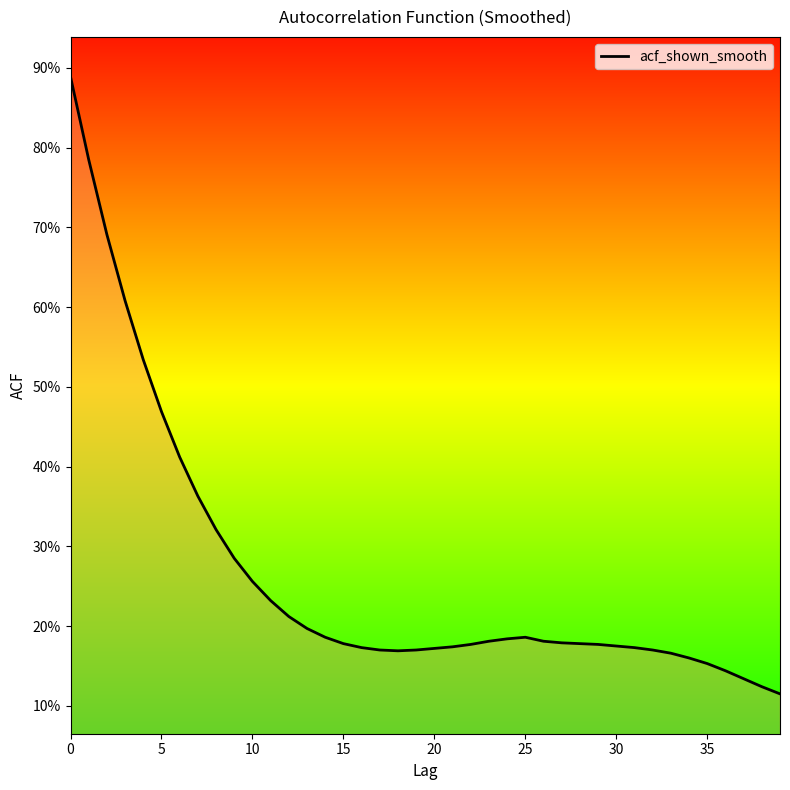

What is the minimum value shown in the chart?

0.1